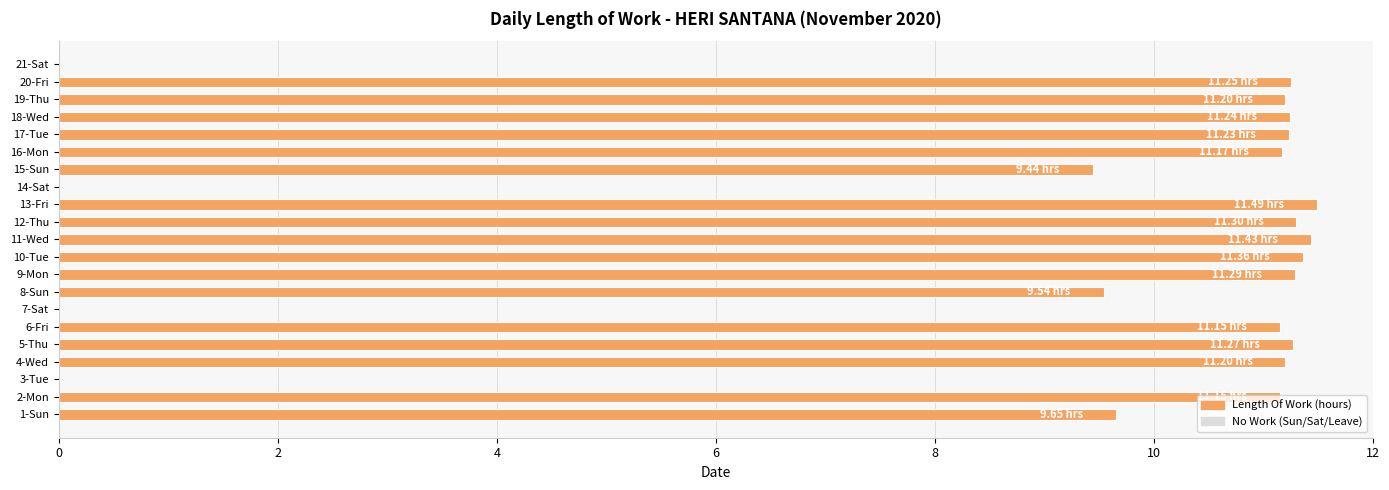

Does the chart contain stacked bars?

No